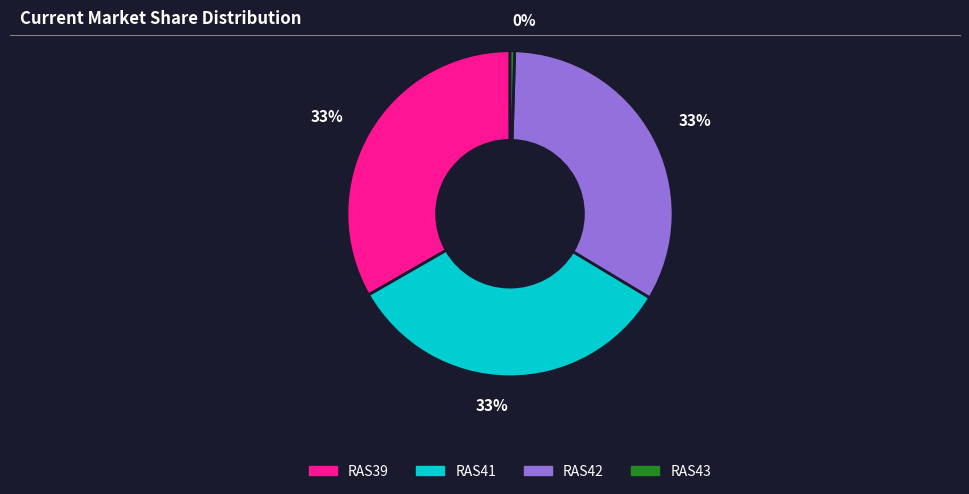

Is there a majority slice in this chart?

No